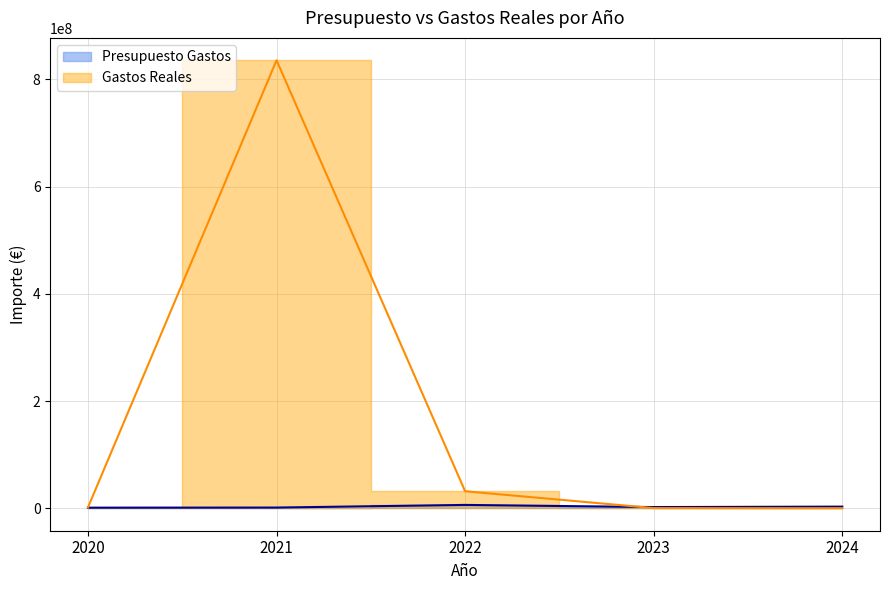

Is the value of Presupuesto Gastos at 2022 greater than the value of Gastos Reales at 2022?

No